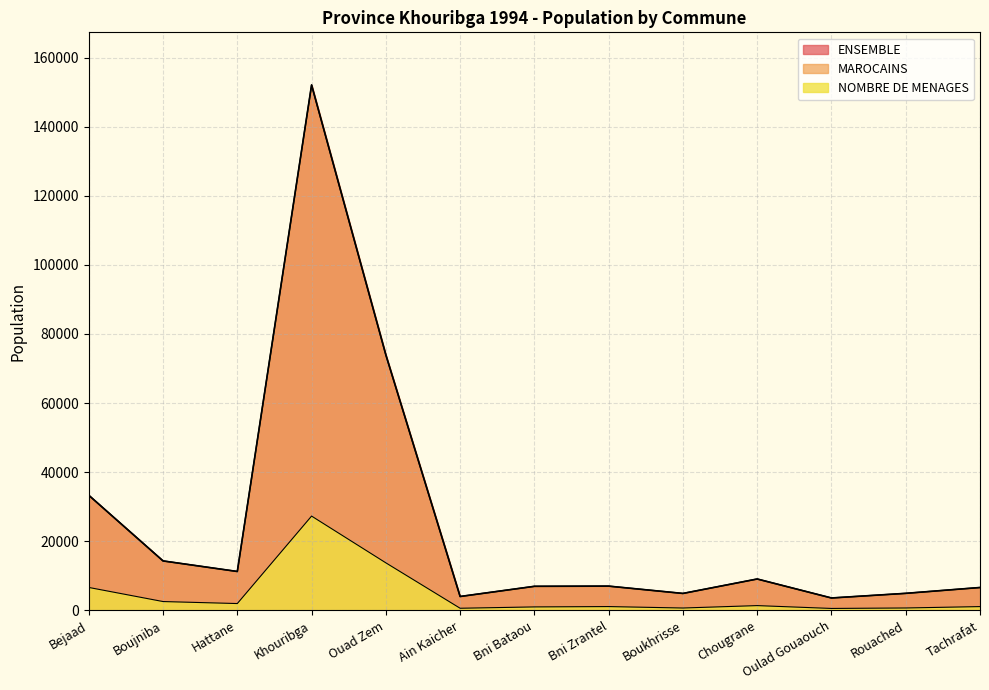

What is the smallest value displayed?

563